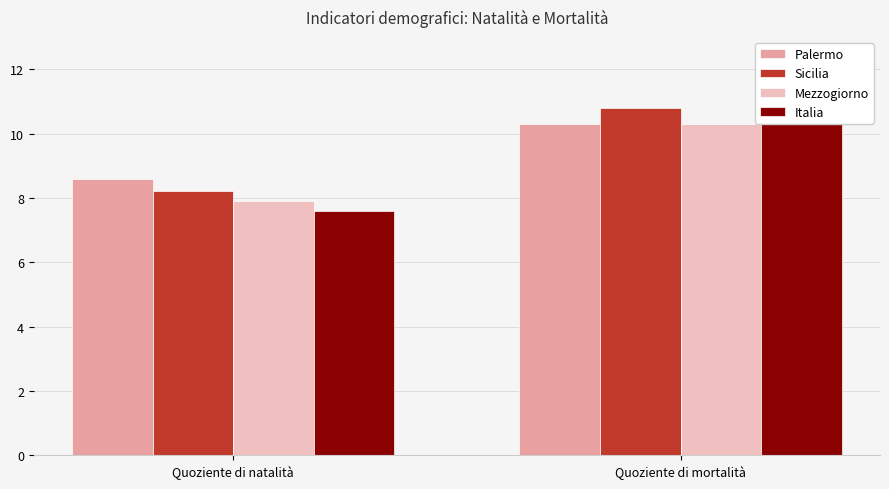

What is the total value across all series at Quoziente di mortalità?

42.1